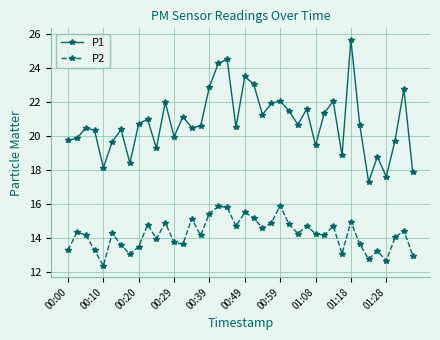

Does the chart have visible grid lines?

Yes